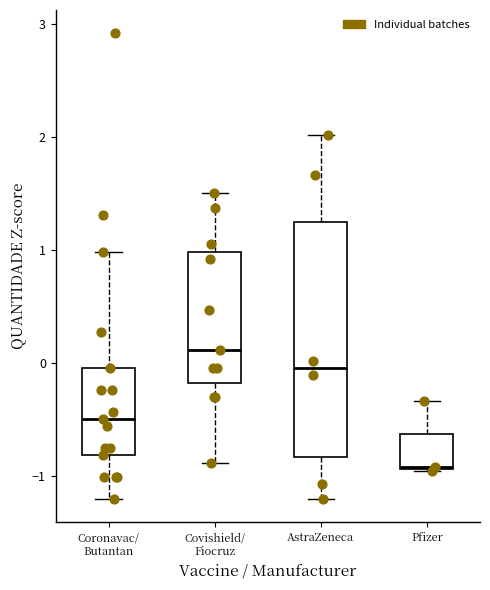

Reading left to right, read every box against the y-axis: the position of its median line, the range the box covers, and the ends of its whiskers. The values are not printed on the chart, so give them approximately, as read against the axis.

Coronavac/ Butantan: median -0.5, box -0.8 to 0.0, whiskers -1.2 to 1.0
Covishield/ Fiocruz: median 0.1, box -0.2 to 1.0, whiskers -0.9 to 1.5
AstraZeneca: median 0.0, box -0.8 to 1.3, whiskers -1.2 to 2.0
Pfizer: median -0.9, box -0.9 to -0.6, whiskers -1.0 to -0.3